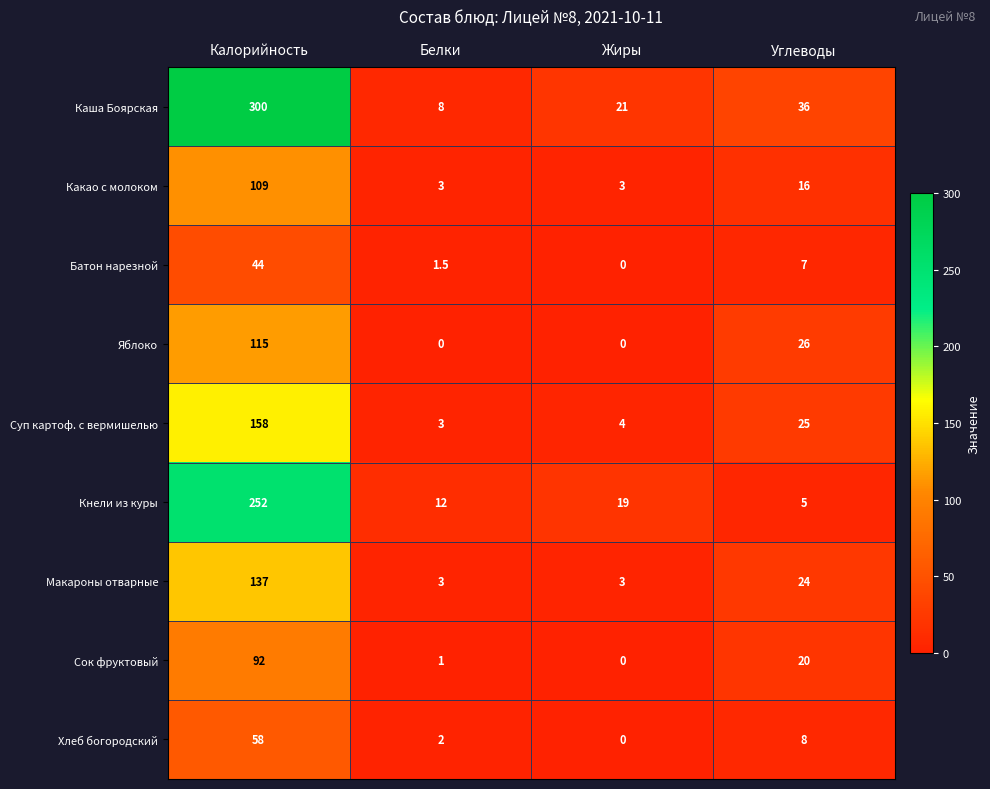

At which label is Сок фруктовый closest to 46?

Углеводы